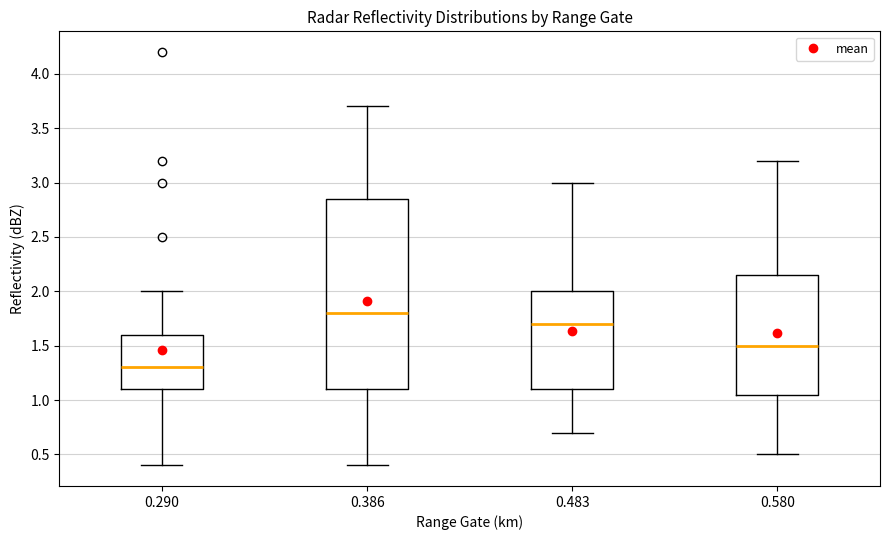

Comparing the boxes themselves (not the whiskers), which one is the tallest?

0.386